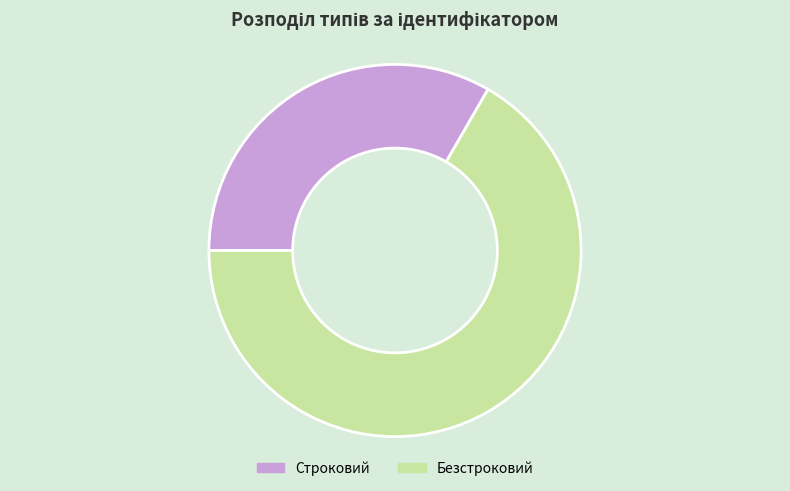

The Строковий slice represents 40% of the pie. True or false?

False